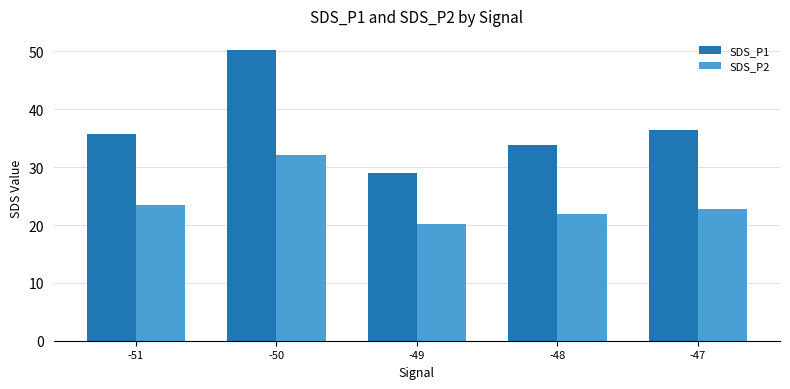

What is the average value of the SDS_P1 series?

37.0